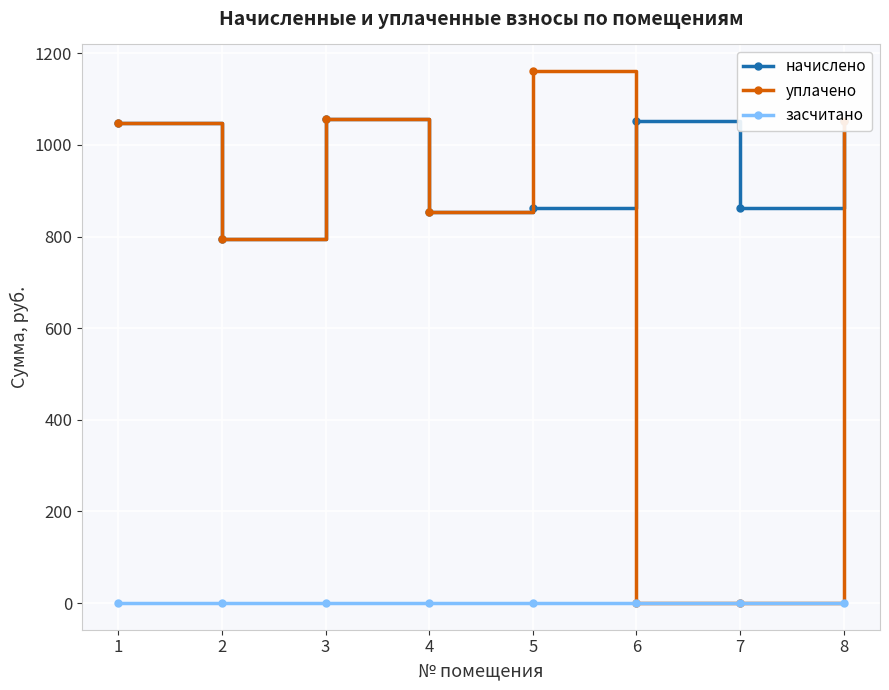

True or false: засчитано and начислено intersect in this chart.

False